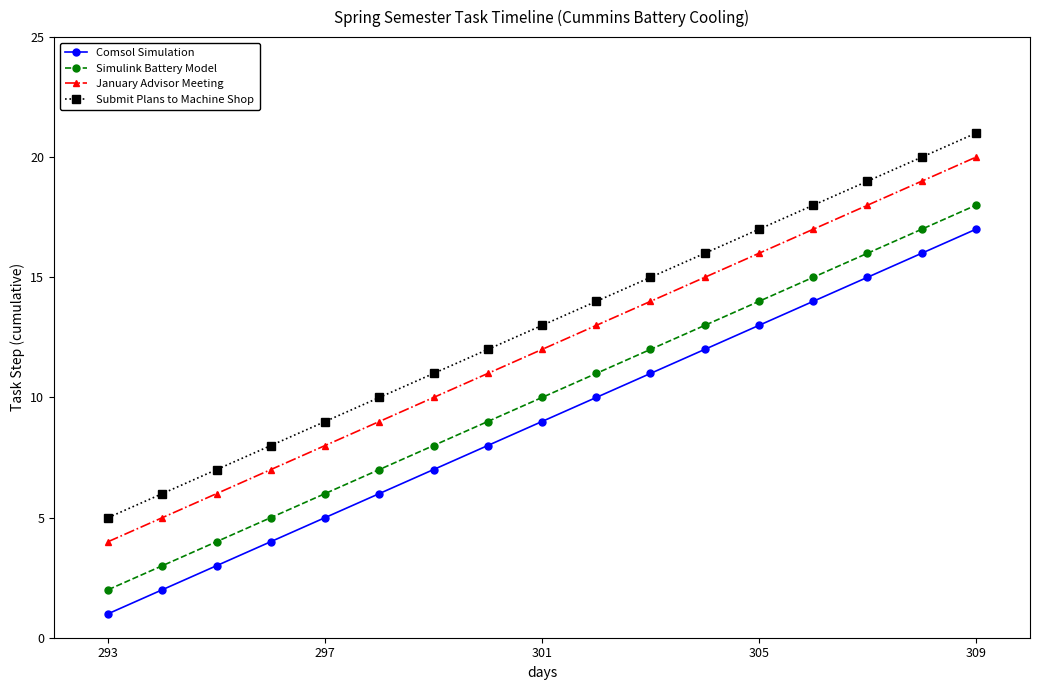

Reading left to right, what are all the values shown in this chart?

Comsol Simulation: 1	2	3	4	5	6	7	8	9	10	11	12	13	14	15	16	17
Simulink Battery Model: 2	3	4	5	6	7	8	9	10	11	12	13	14	15	16	17	18
January Advisor Meeting: 4	5	6	7	8	9	10	11	12	13	14	15	16	17	18	19	20
Submit Plans to Machine Shop: 5	6	7	8	9	10	11	12	13	14	15	16	17	18	19	20	21